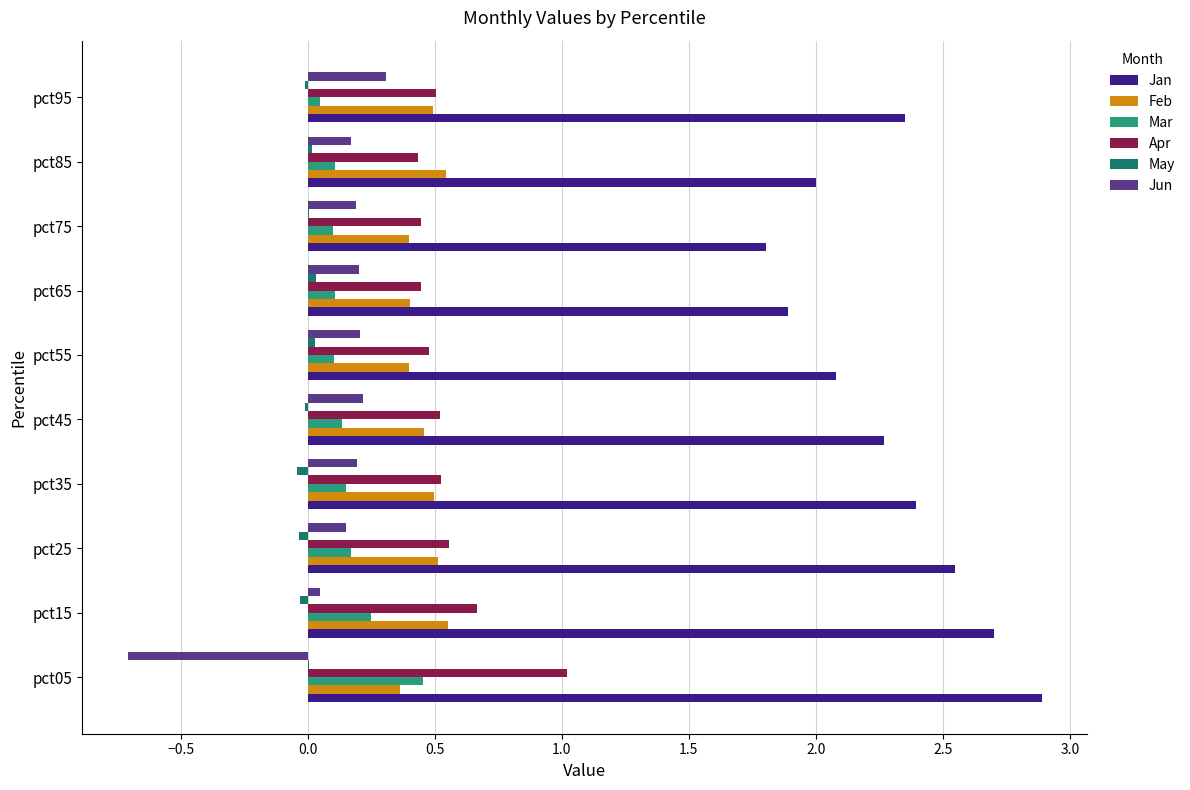

What is the maximum value shown in the chart?

2.9